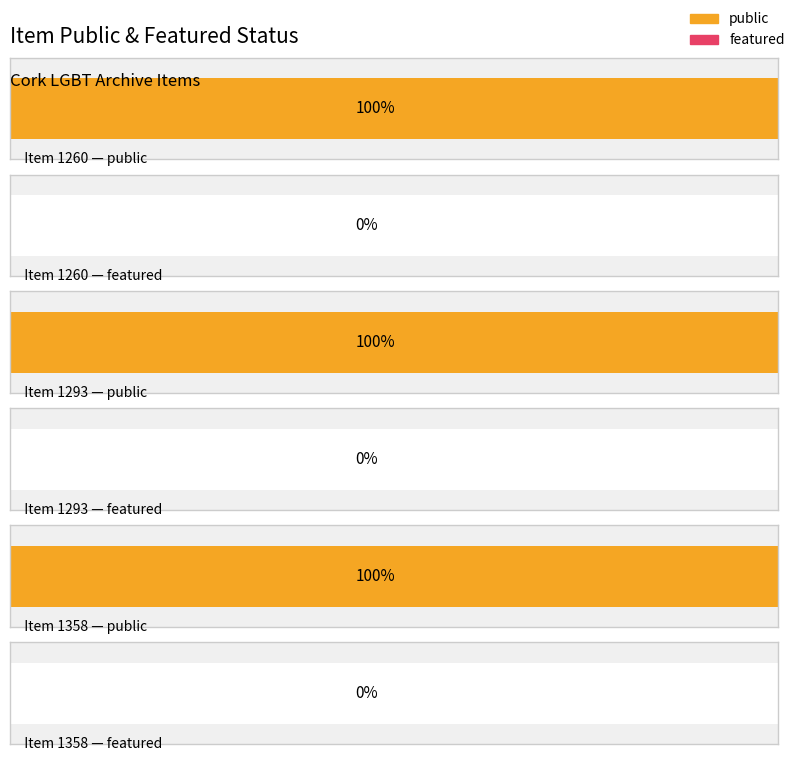

What is the sum of the public values at 1358 and 1293?

2